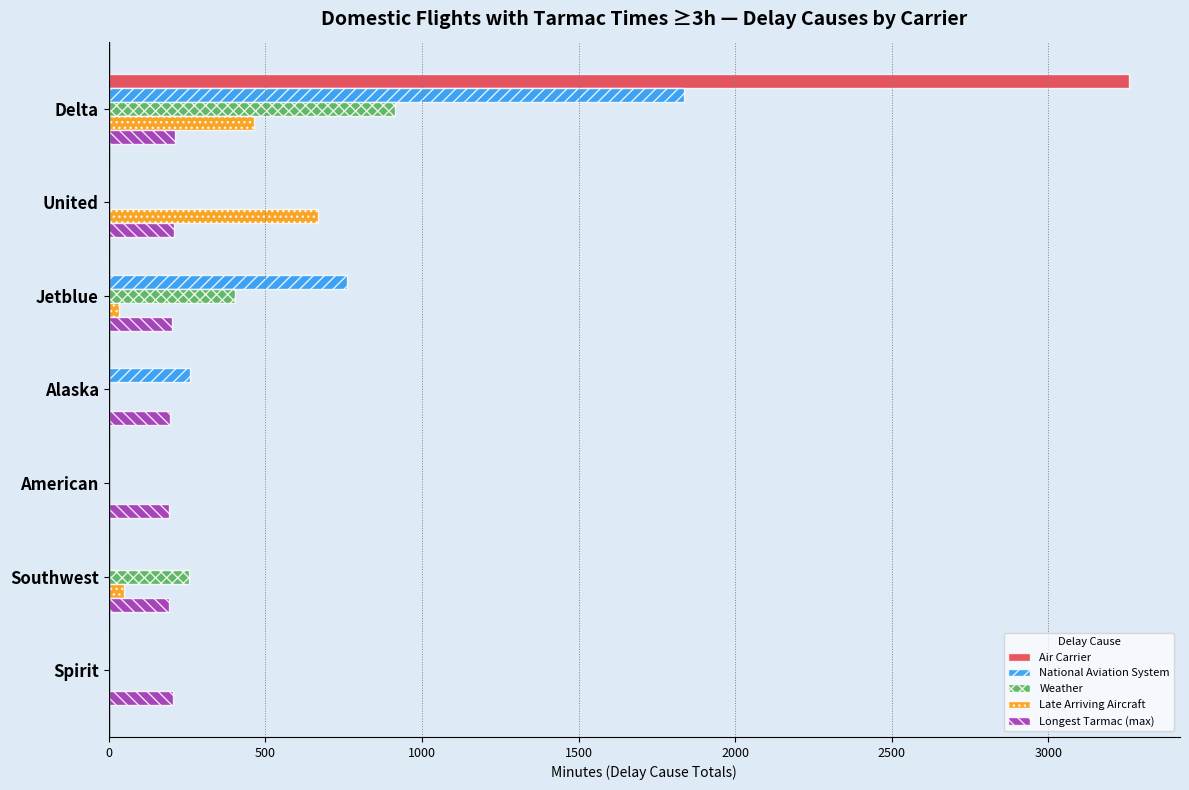

At which category does the chart reach its peak across all series?

Delta